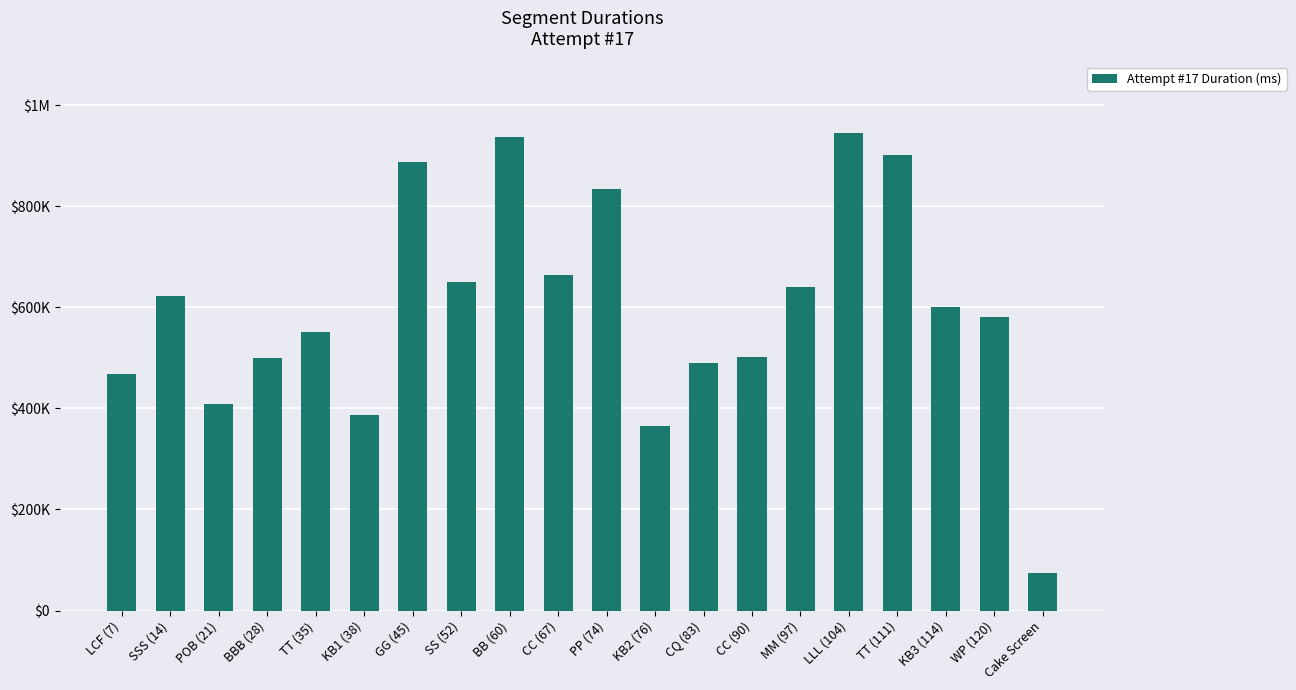

True or false: the data shows 945087 at LLL (104).

True